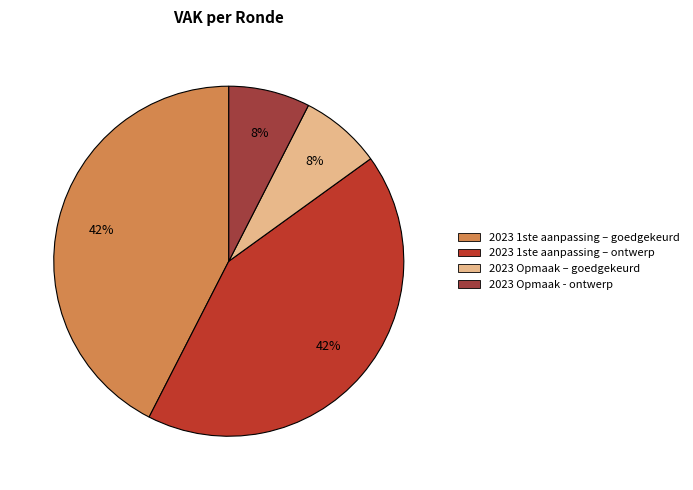

What is the total percentage of 2023 1ste aanpassing – ontwerp and 2023 Opmaak - ontwerp?

50.0%